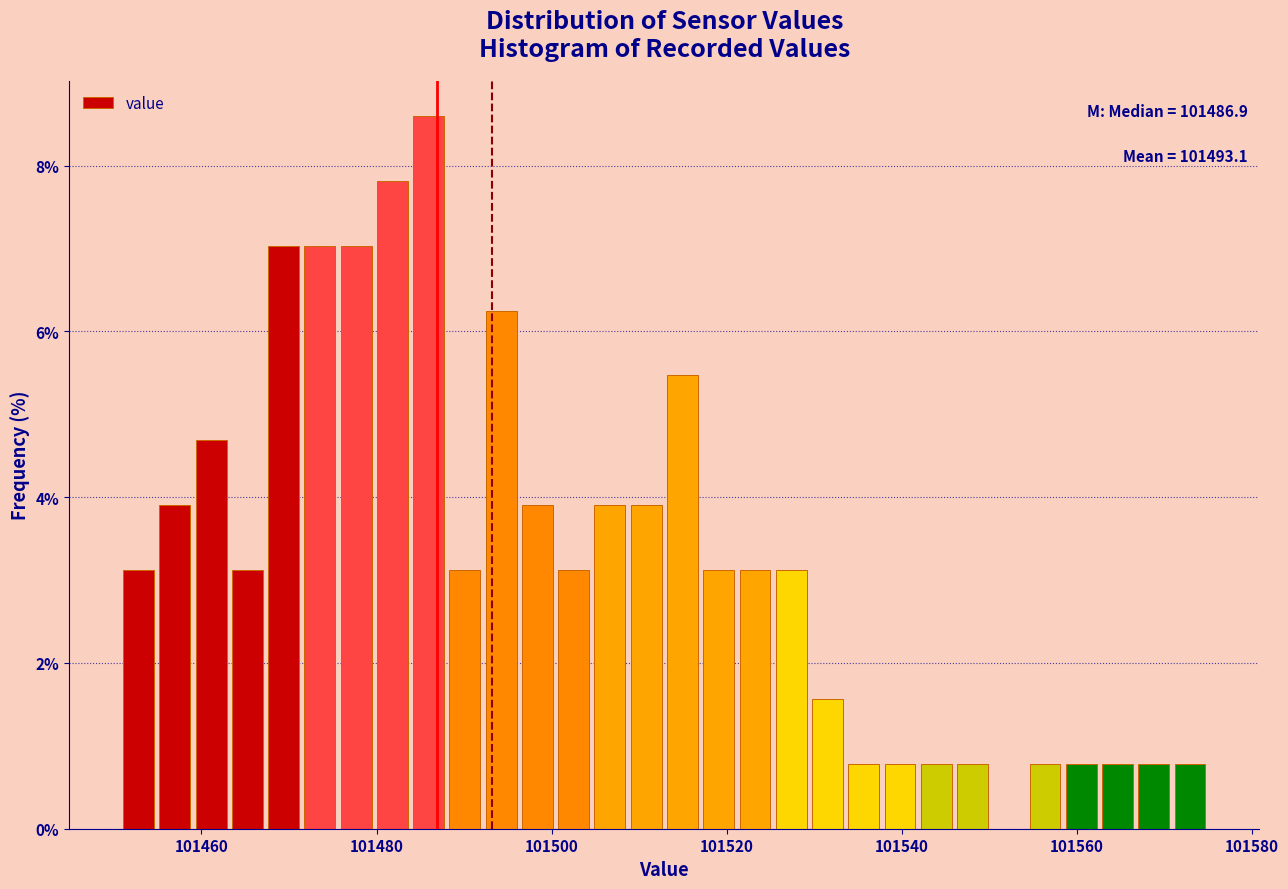

Around what value on the x-axis is the tallest bar? Give the approximate position of its centre, as read against the axis.

101486